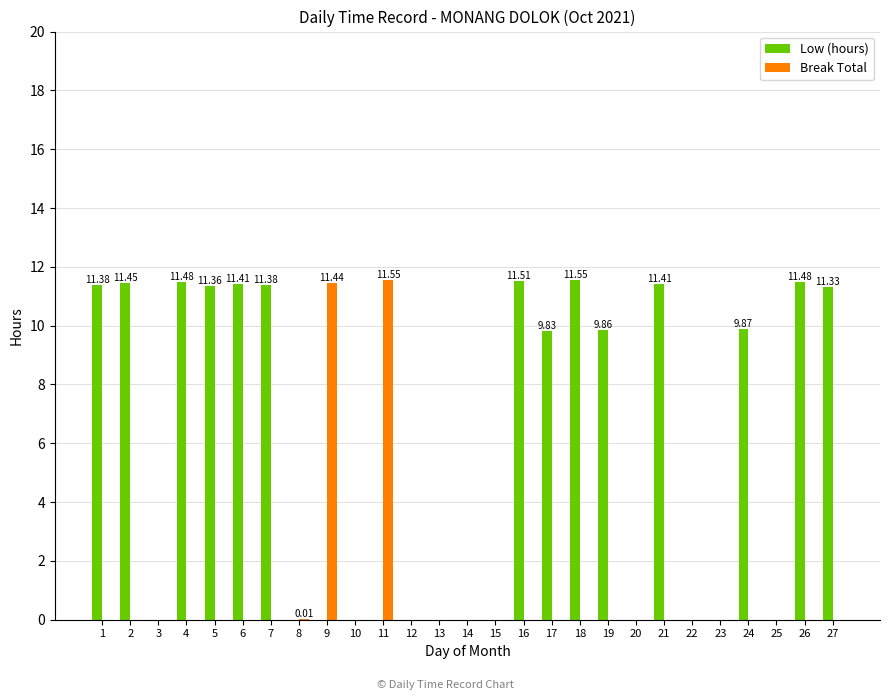

Does the chart contain stacked bars?

No